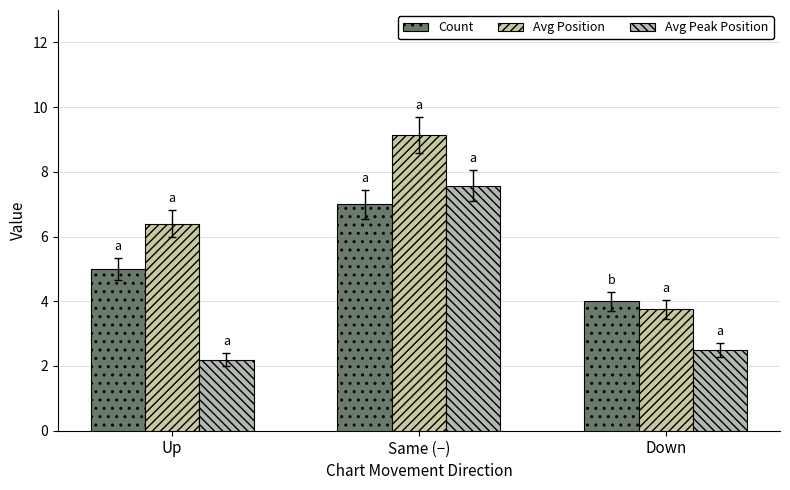

How many data points in Avg Position are less than 6?

1